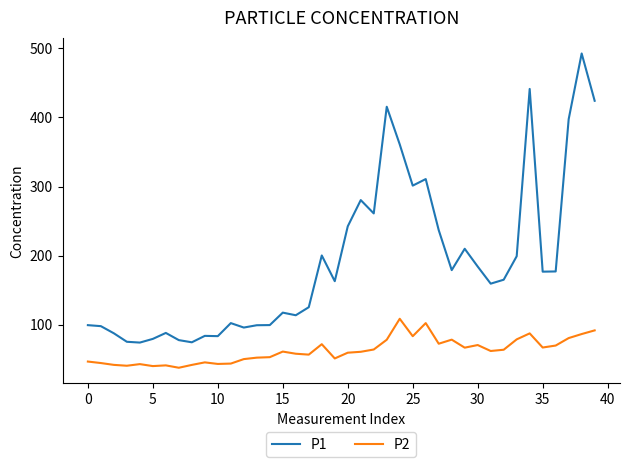

How many distinct data groups are displayed?

2